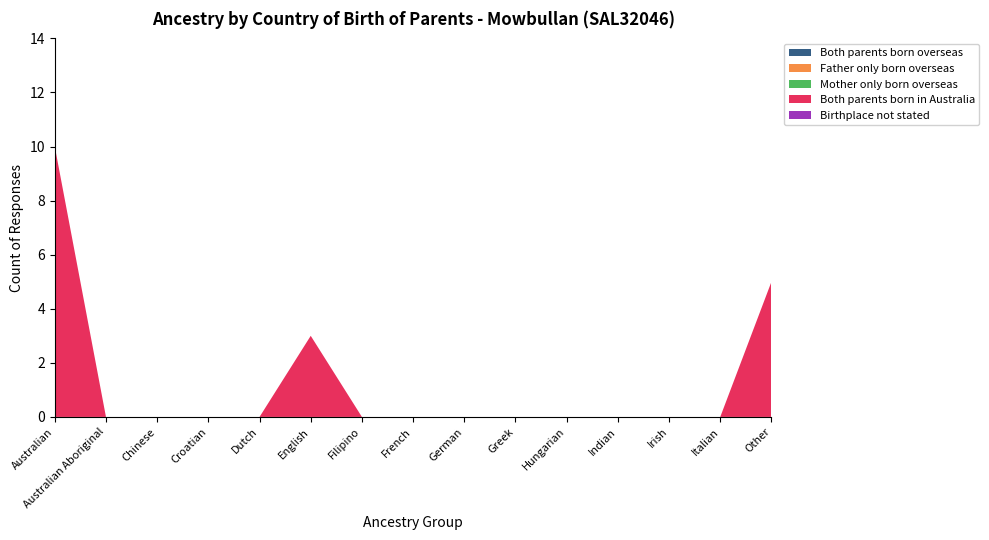

Reading left to right, extract all data points from this chart.

Both parents born overseas: Australian=0	Australian Aboriginal=0	Chinese=0	Croatian=0	Dutch=0	English=0	Filipino=0	French=0	German=0	Greek=0	Hungarian=0	Indian=0	Irish=0	Italian=0	Other=0
Father only born overseas: Australian=0	Australian Aboriginal=0	Chinese=0	Croatian=0	Dutch=0	English=0	Filipino=0	French=0	German=0	Greek=0	Hungarian=0	Indian=0	Irish=0	Italian=0	Other=0
Mother only born overseas: Australian=0	Australian Aboriginal=0	Chinese=0	Croatian=0	Dutch=0	English=0	Filipino=0	French=0	German=0	Greek=0	Hungarian=0	Indian=0	Irish=0	Italian=0	Other=0
Both parents born in Australia: Australian=10	Australian Aboriginal=0	Chinese=0	Croatian=0	Dutch=0	English=3	Filipino=0	French=0	German=0	Greek=0	Hungarian=0	Indian=0	Irish=0	Italian=0	Other=5
Birthplace not stated: Australian=0	Australian Aboriginal=0	Chinese=0	Croatian=0	Dutch=0	English=0	Filipino=0	French=0	German=0	Greek=0	Hungarian=0	Indian=0	Irish=0	Italian=0	Other=0